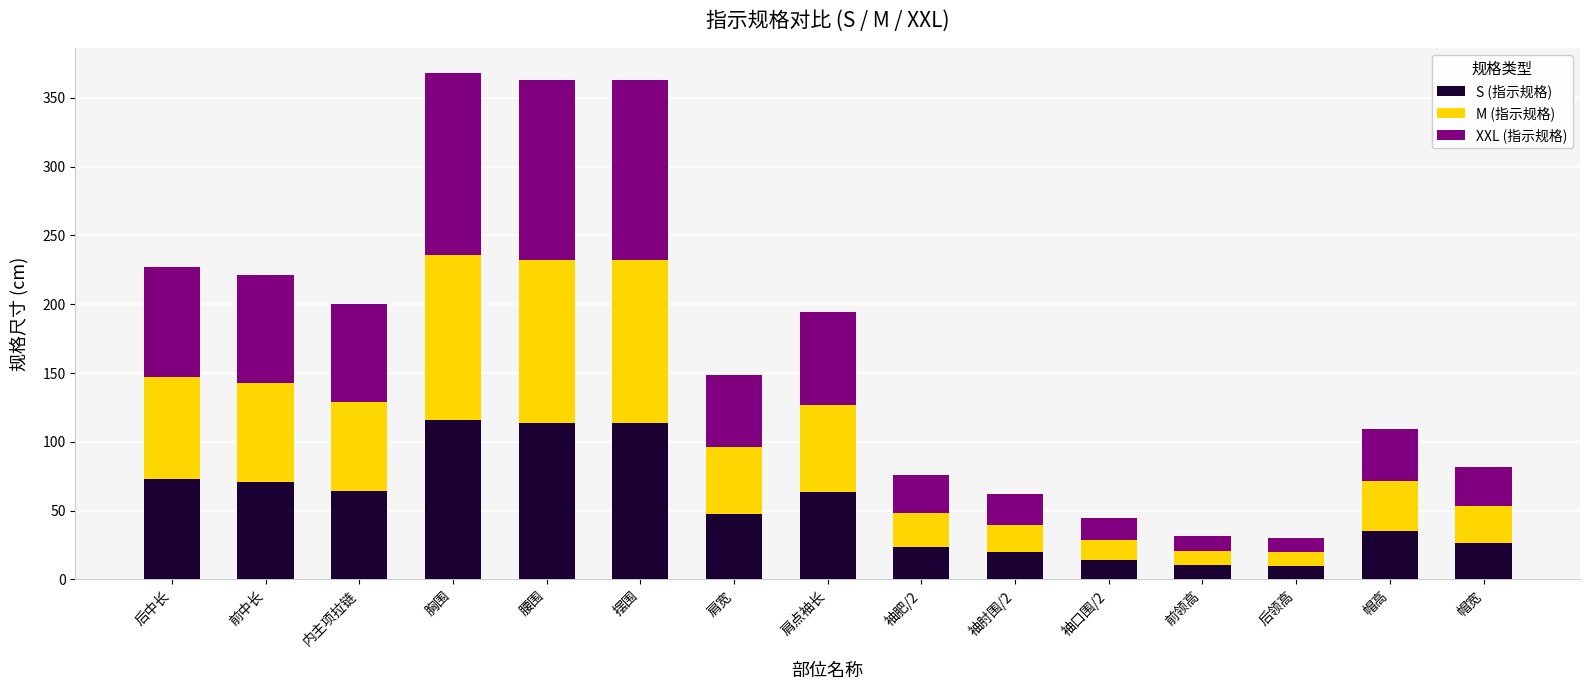

What is the total value across all series at 摆围?

363.0